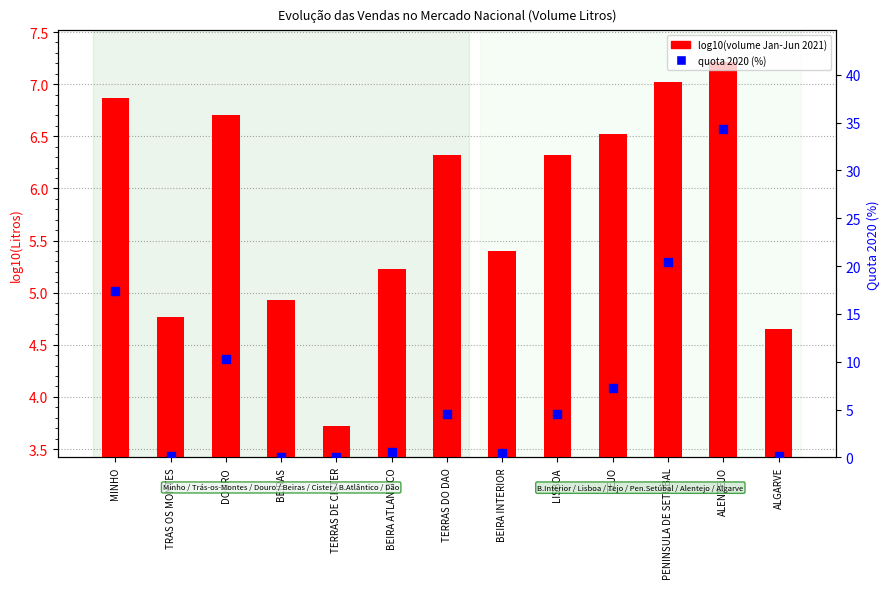

Which series has the widest spread of Y values?

quota 2020 (%)